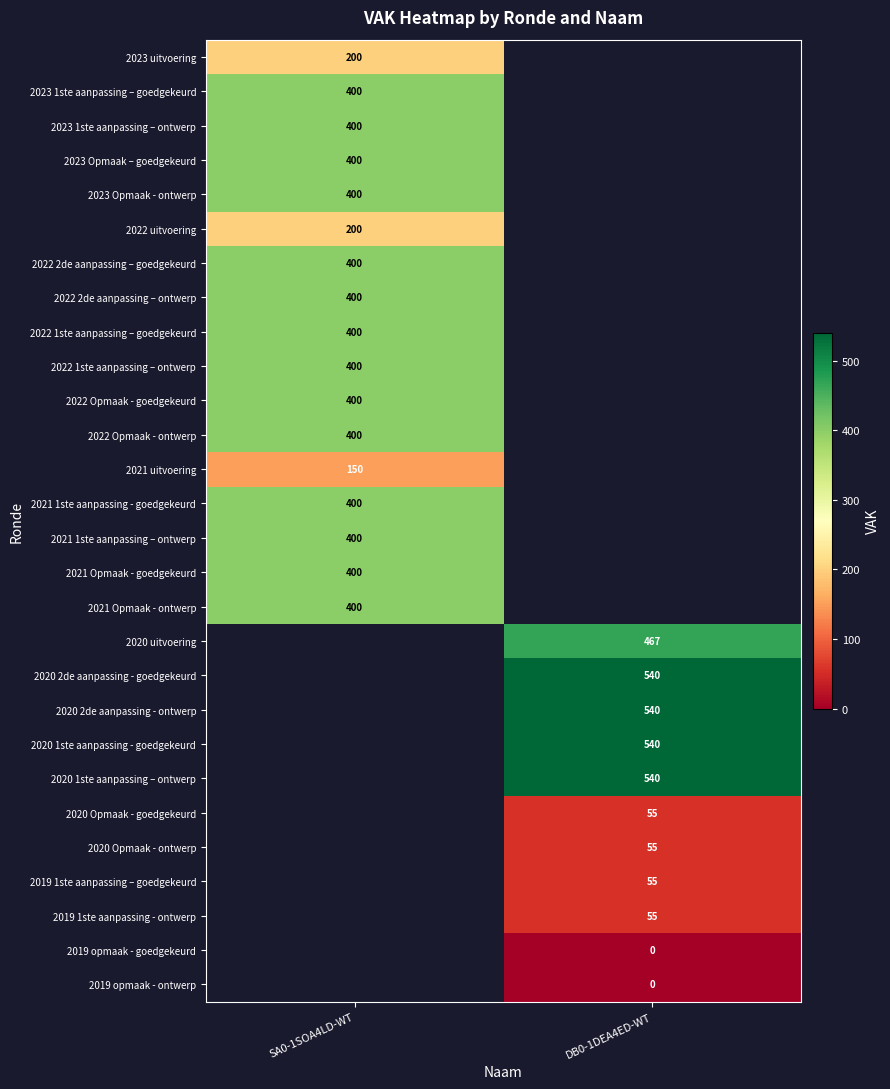

True or false: 2020 2de aanpassing - goedgekeurd has a value of 882.7 at DB0-1DEA4ED-WT.

False